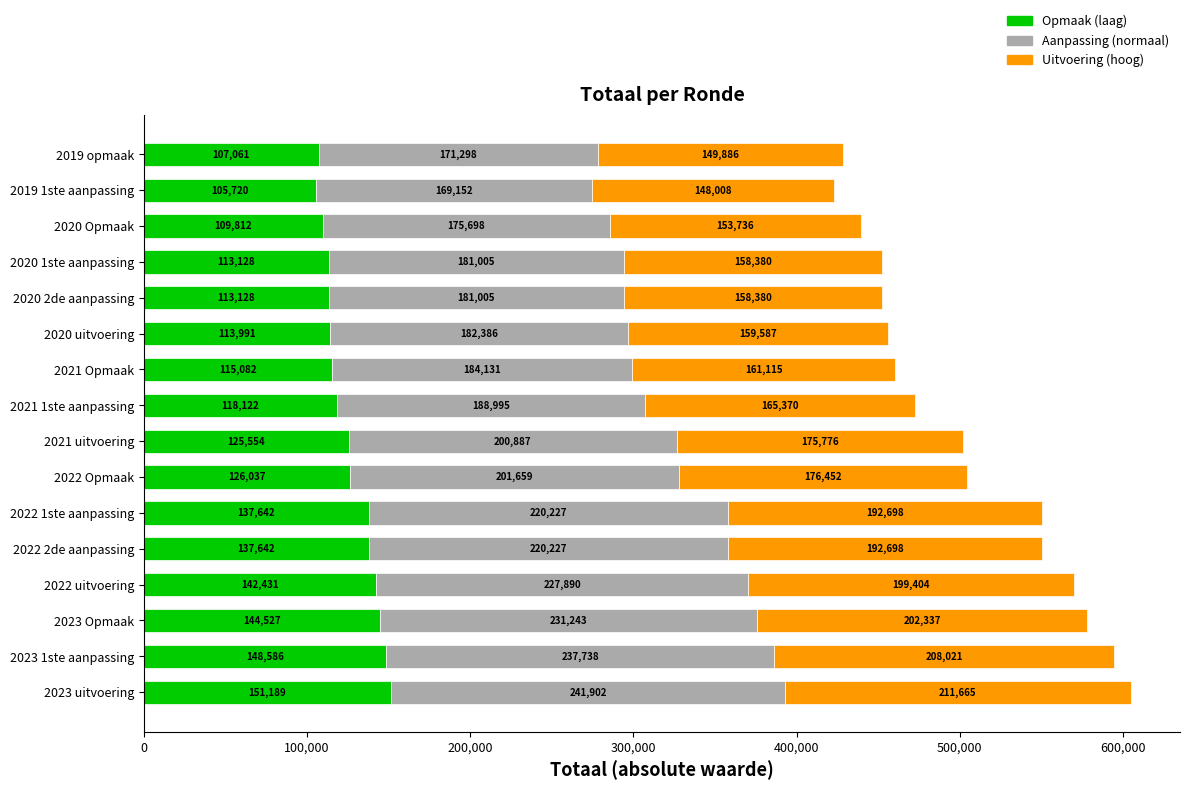

What is the total value across all series at 2023 Opmaak?

578107